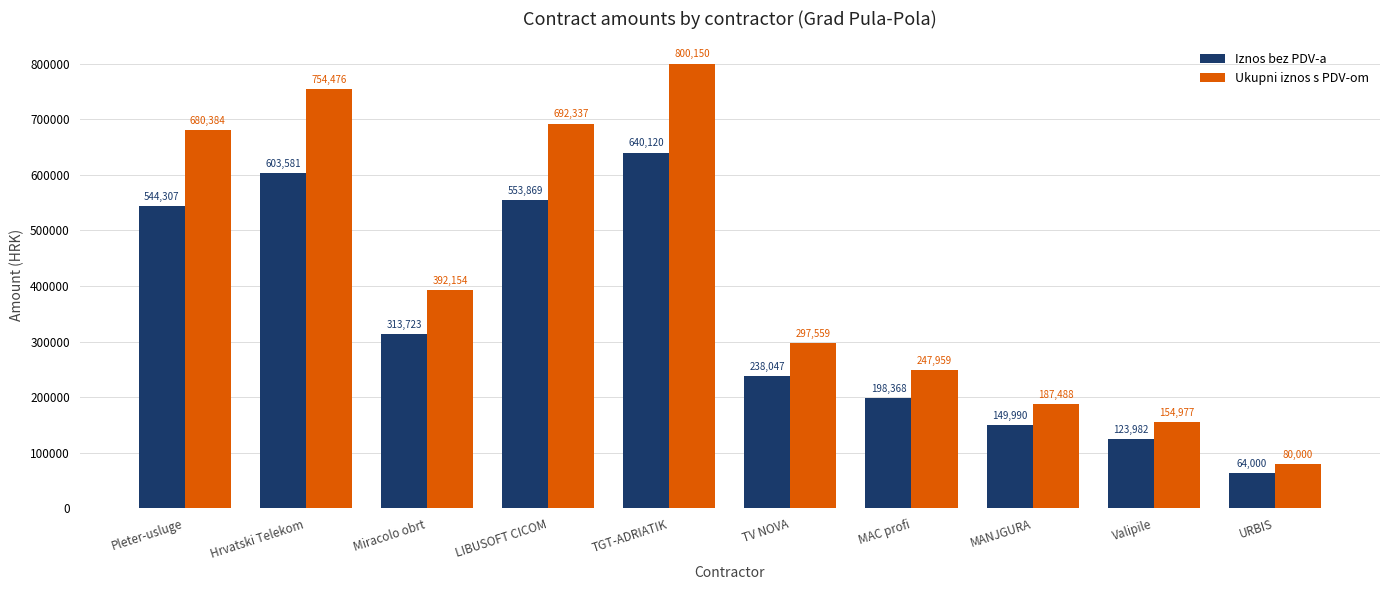

Is the value of Iznos bez PDV-a at MAC profi greater than the value of Ukupni iznos s PDV-om at MANJGURA?

Yes